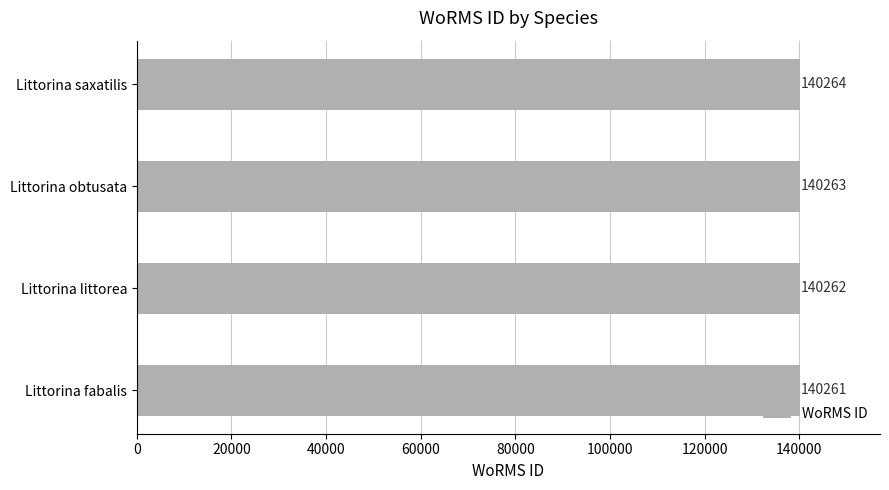

What is the change in value from Littorina fabalis to Littorina littorea?

+1